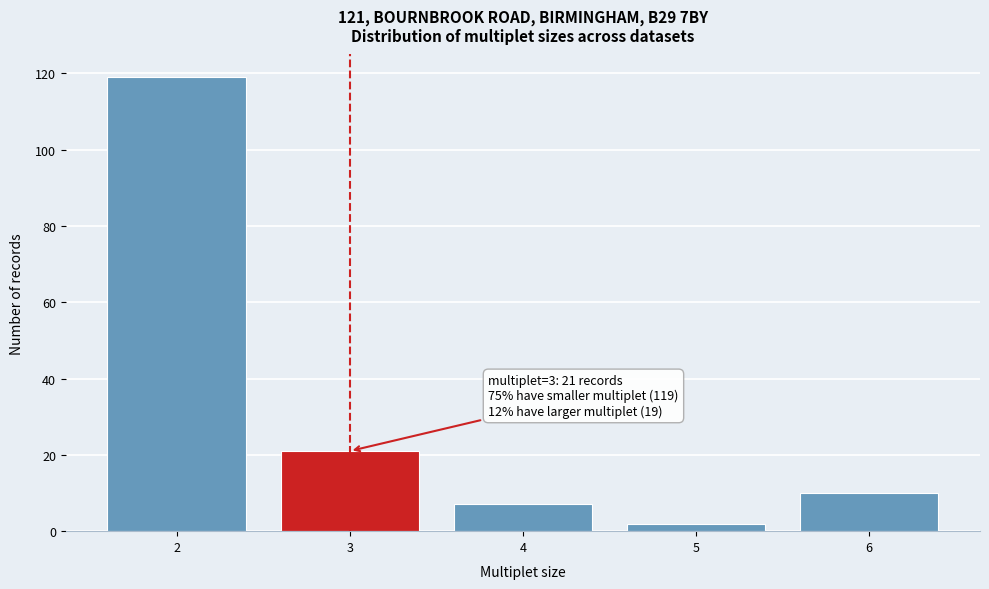

Reading left to right, list all the values displayed in this chart.

119	21	7	2	10